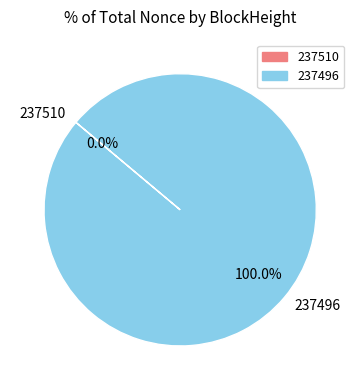

To the nearest percent, what is the average slice percentage?

50%